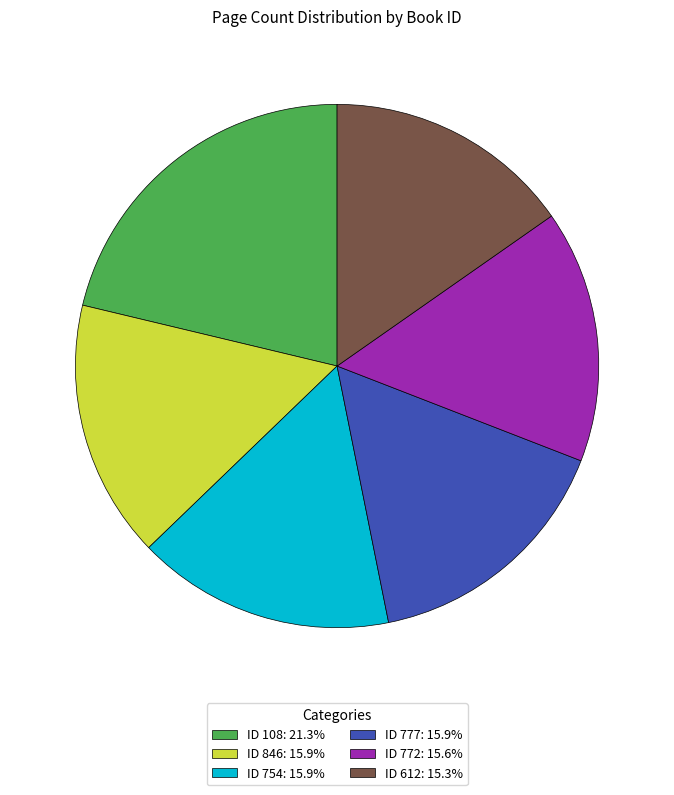

What is the ratio of the value at ID 846: 15.9% to the value at ID 777: 15.9%?

1.0